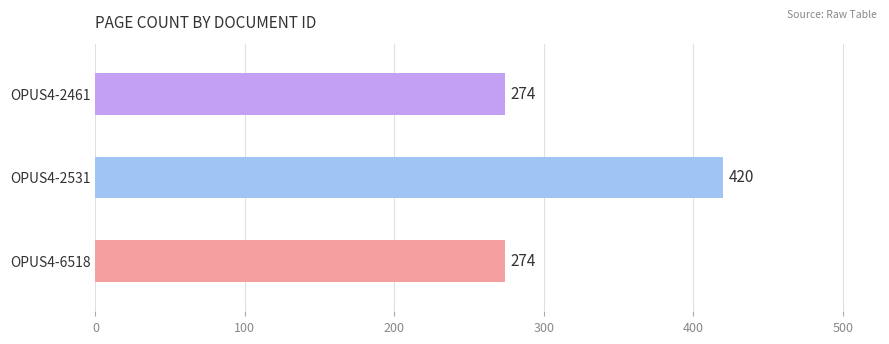

The value at OPUS4-2461 is 419. True or false?

False